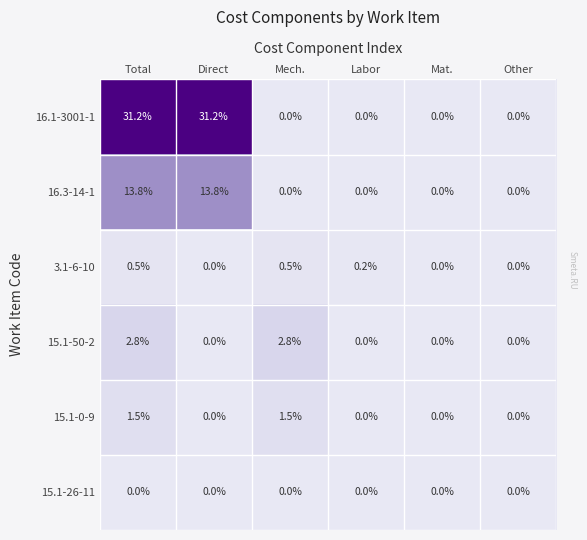

What is the sum of all 15.1-50-2 values?

5.6